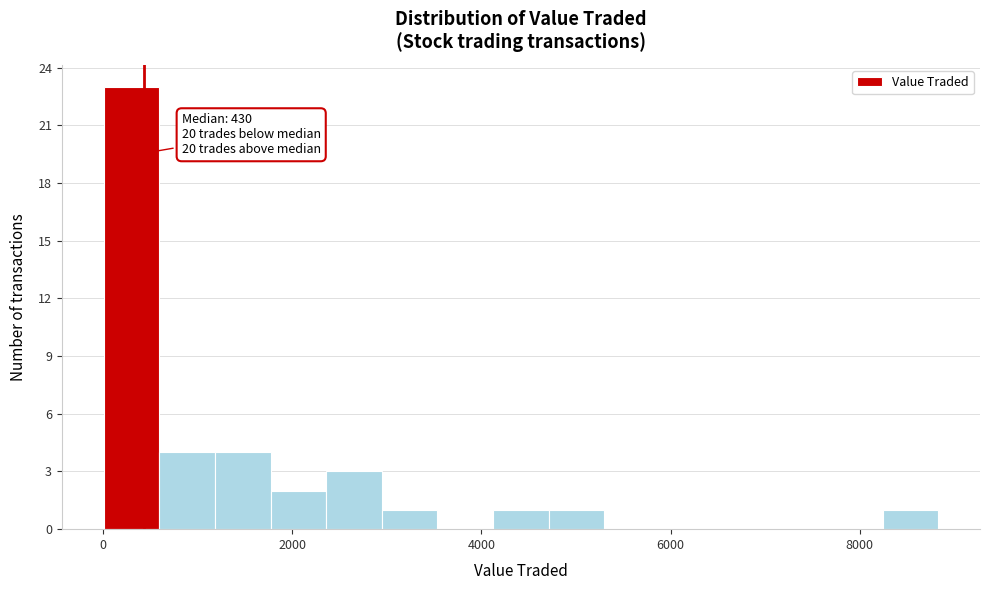

Read against the x-axis, roughly where is the centre of the tallest bar?

200